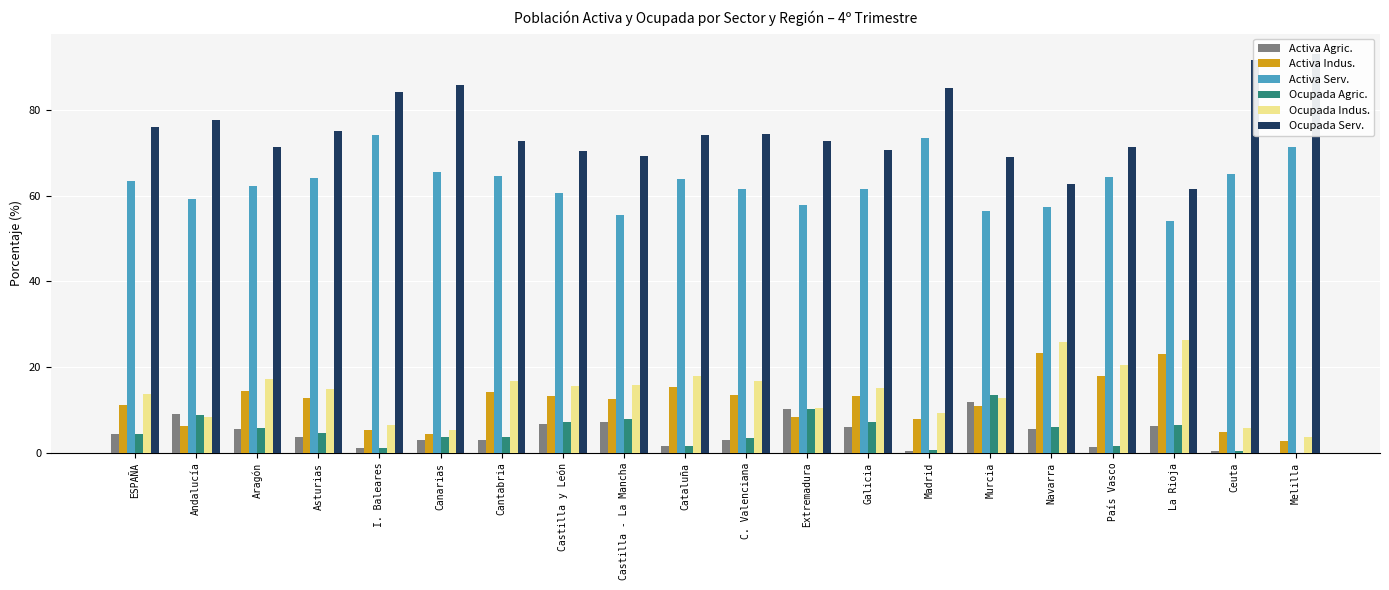

What is the value of the Activa Serv. bar at the 8th from the left?

60.7